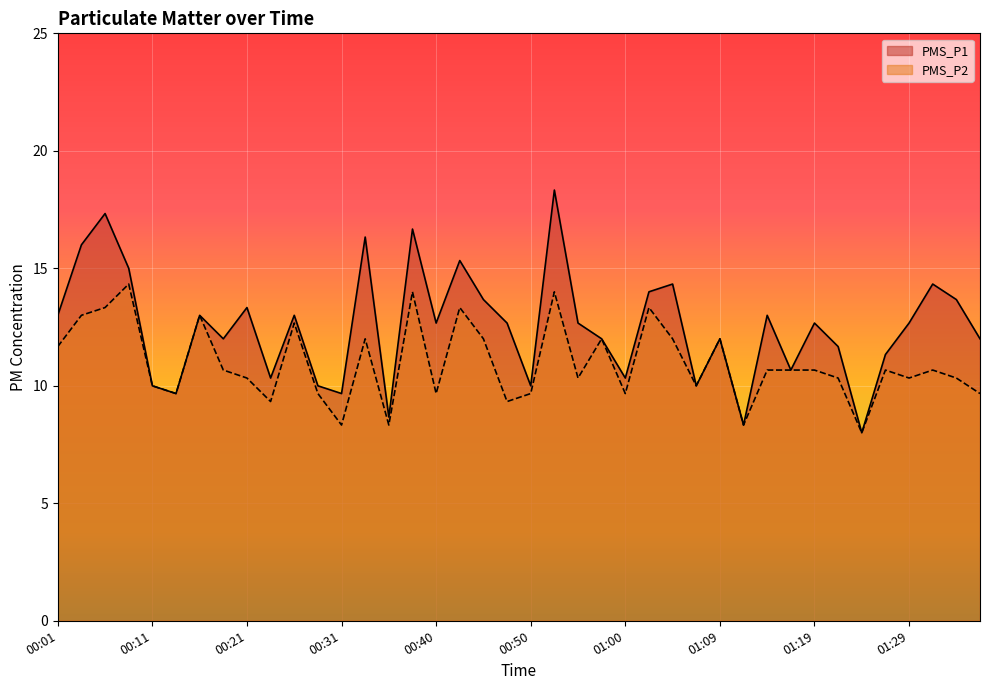

What is the label of the 9th point from the right?

01:17